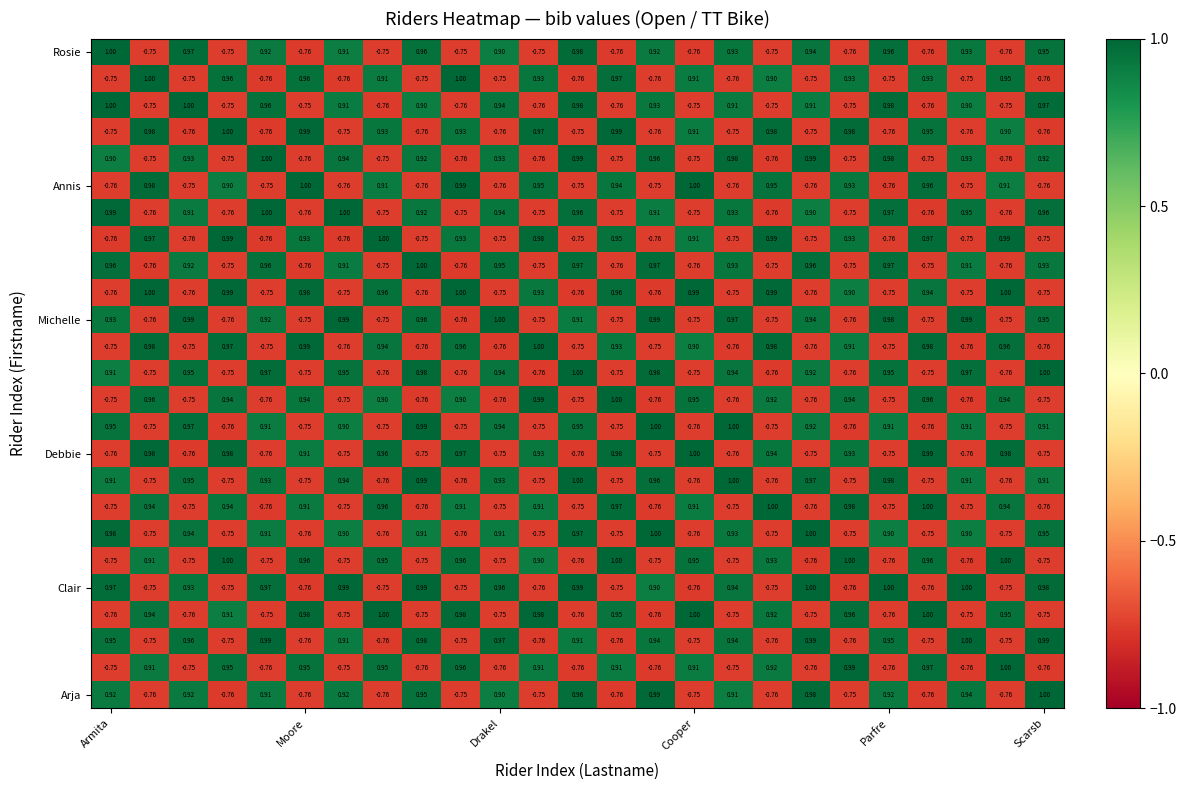

Which series has the largest total across all categories?

Clair